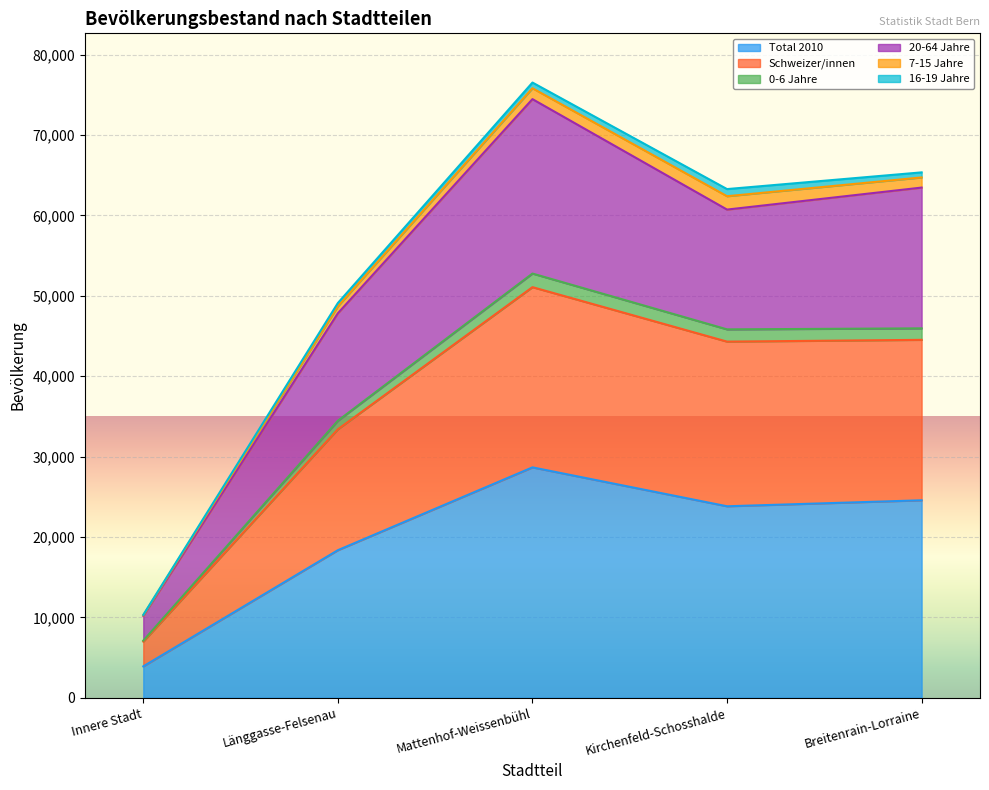

At which category is the sum across all series the highest?

Mattenhof-Weissenbühl